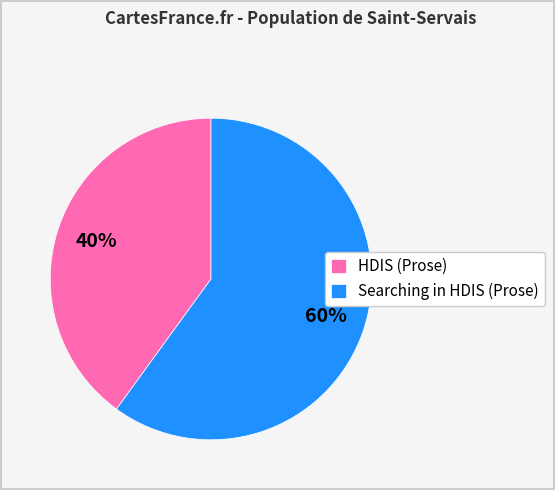

Which has a higher value, HDIS (Prose) or Searching in HDIS (Prose)?

Searching in HDIS (Prose)